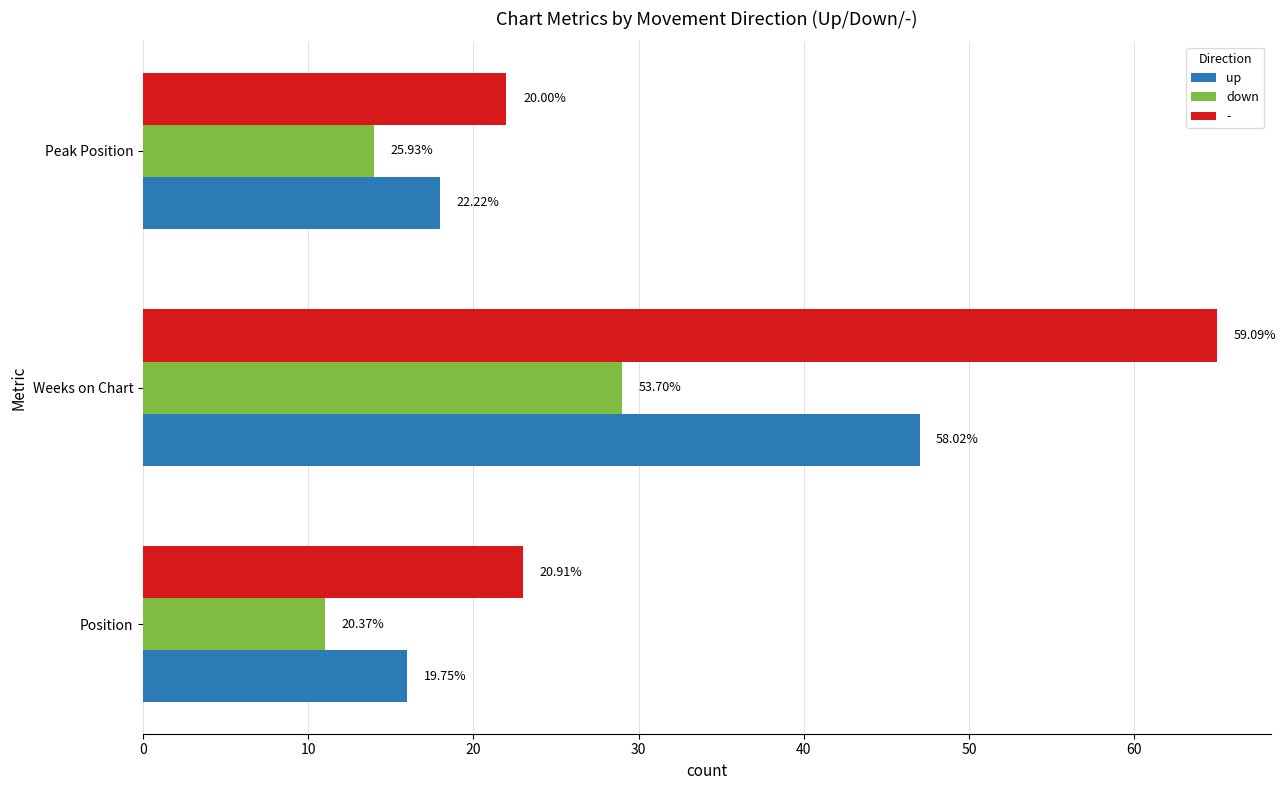

What are all the series names shown in the legend?

up, down, -